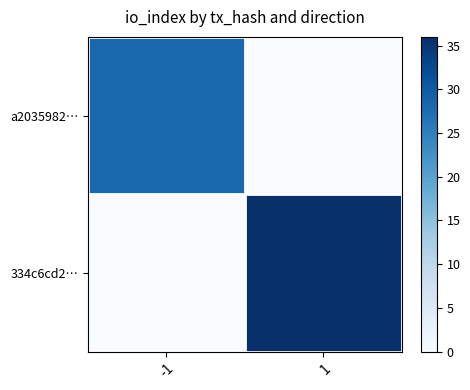

Which series has the widest spread of values?

334c6cd2…